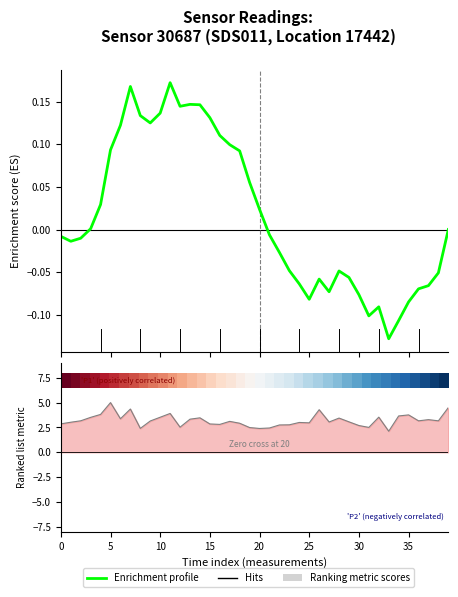

How many lines are shown in the chart?

2